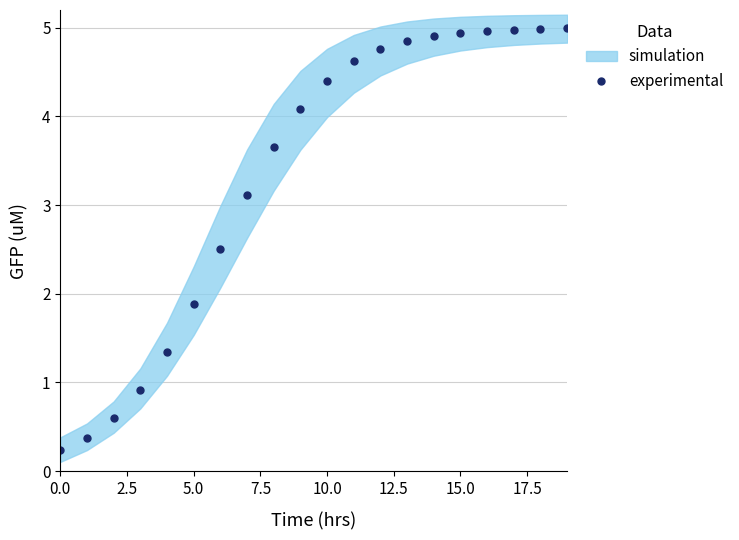

Reading right to left, extract all data points from this chart.

5.0	5.0	5.0	5.0	4.9	4.9	4.9	4.8	4.6	4.4	4.1	3.7	3.1	2.5	1.9	1.3	0.9	0.6	0.4	0.2